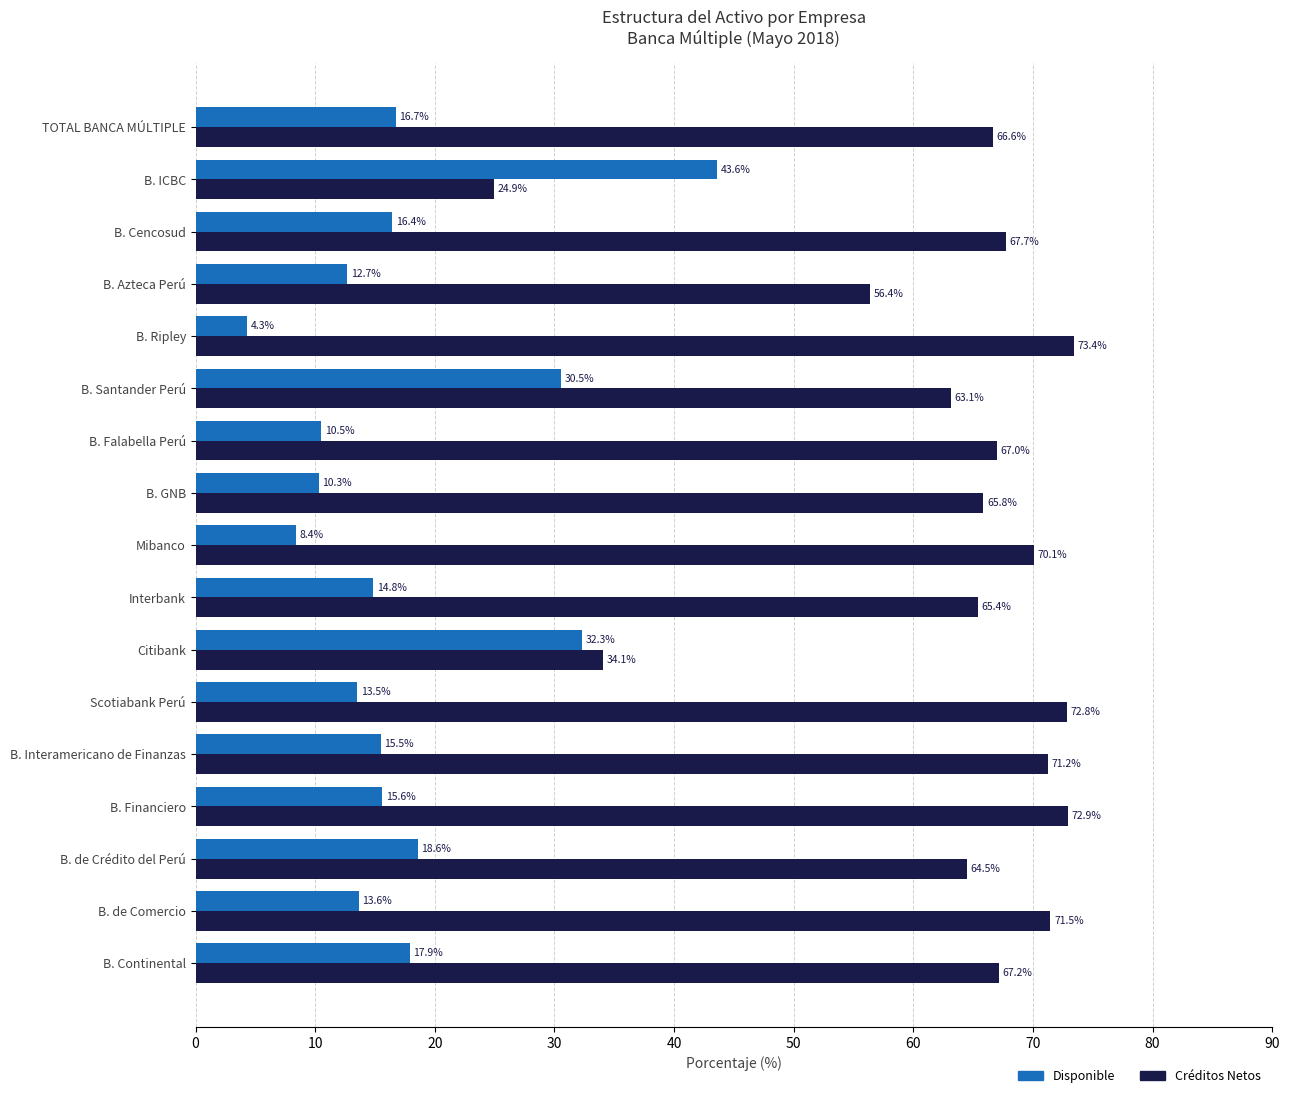

At which category is the sum across all series the highest?

B. Santander Perú